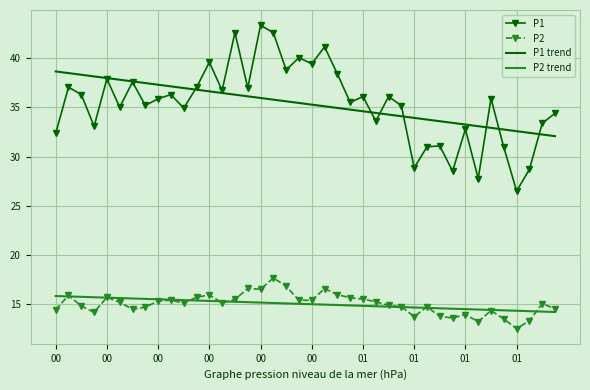

Rank the series by their maximum value, from highest to lowest.

P1, P1 trend, P2, P2 trend